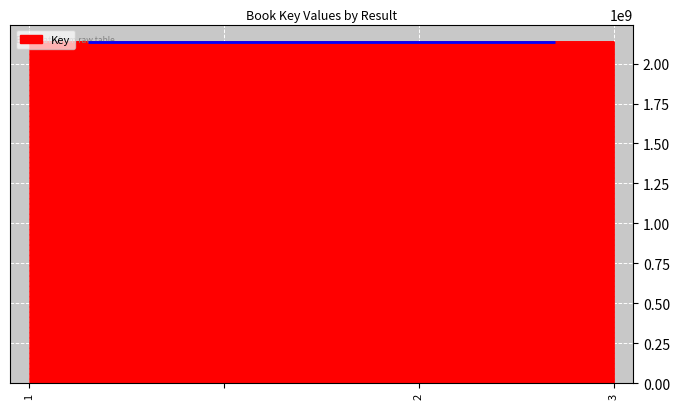

What is the sum of all values?

8550683085